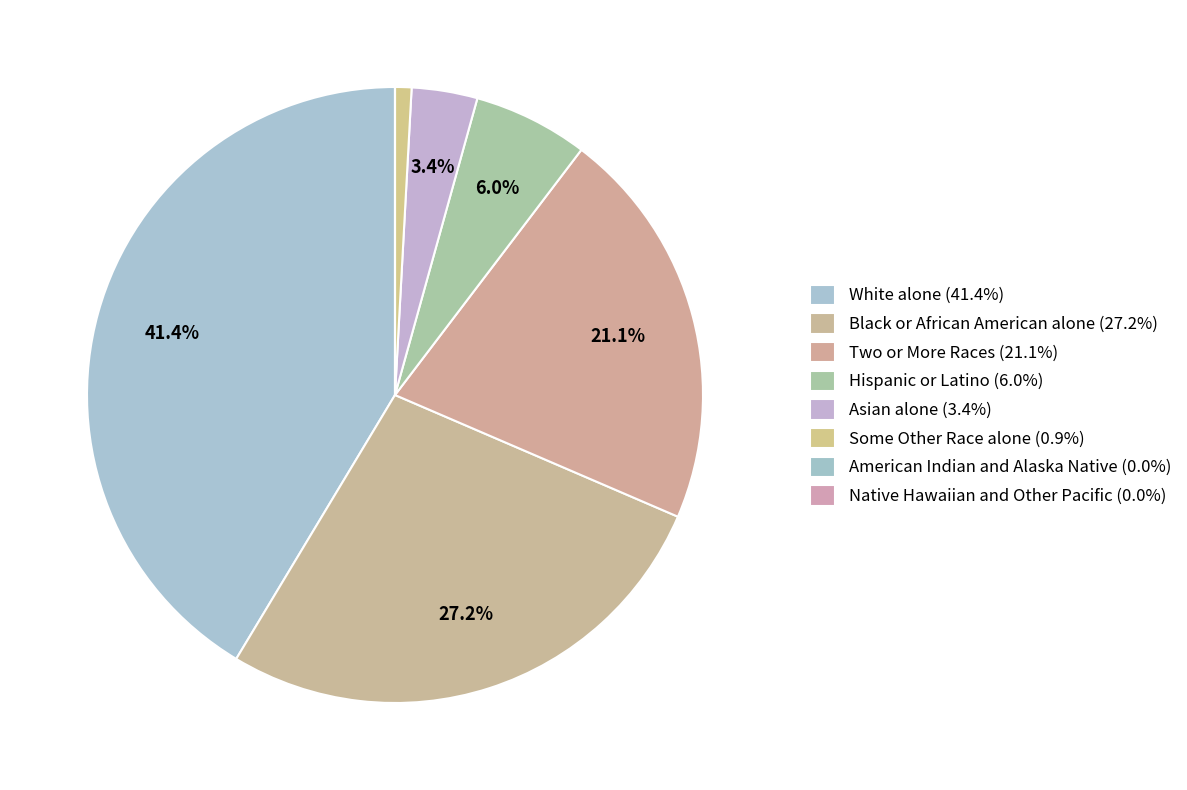

To the nearest percent, what is the average slice percentage?

12%